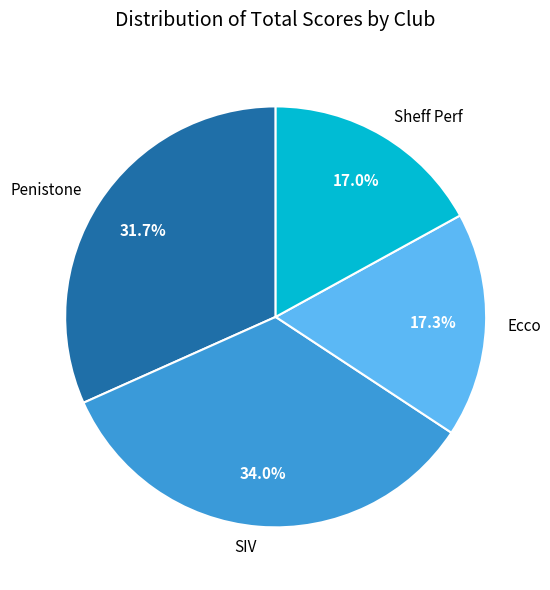

To the nearest percent, what is the average slice percentage?

25%